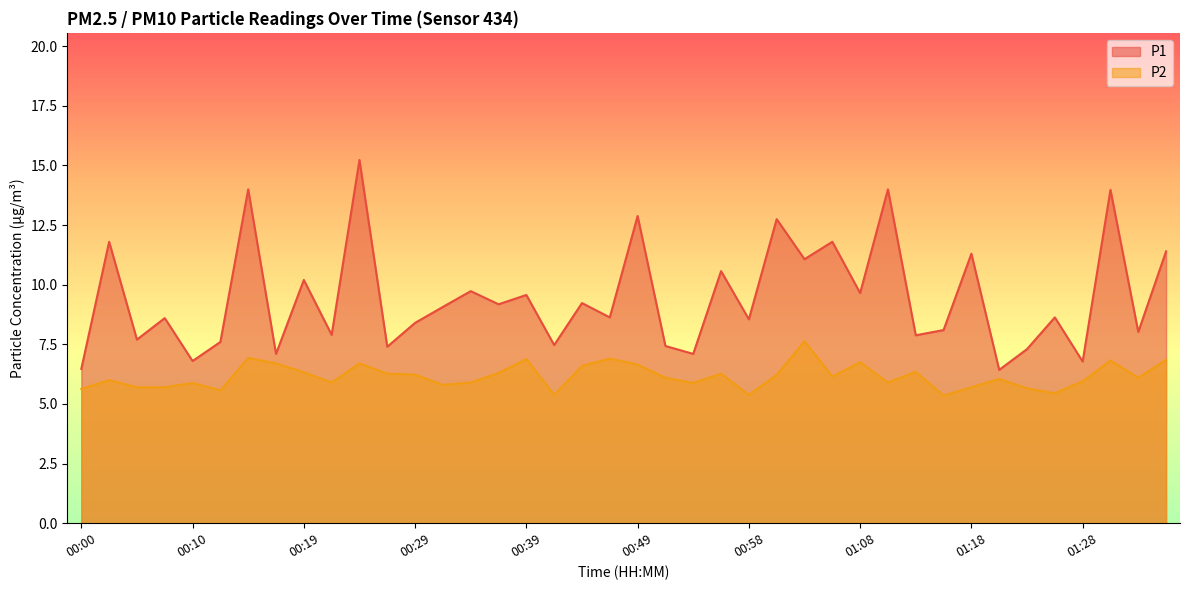

Rank the series at 00:53 from lowest to highest value.

P2, P1